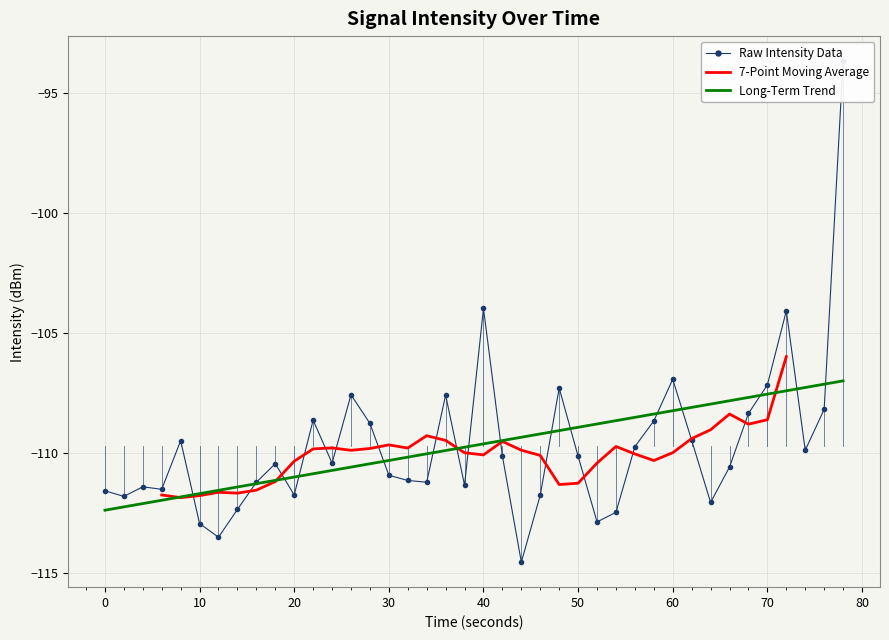

Is it true that 7-Point Moving Average equals -111.8 at 10?

True